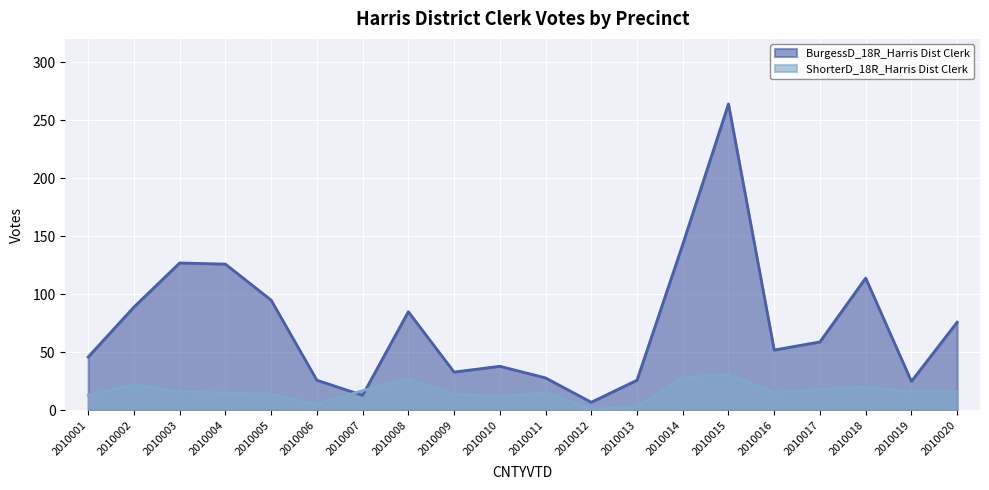

How many times do BurgessD_18R_Harris Dist Clerk and ShorterD_18R_Harris Dist Clerk cross each other?

2